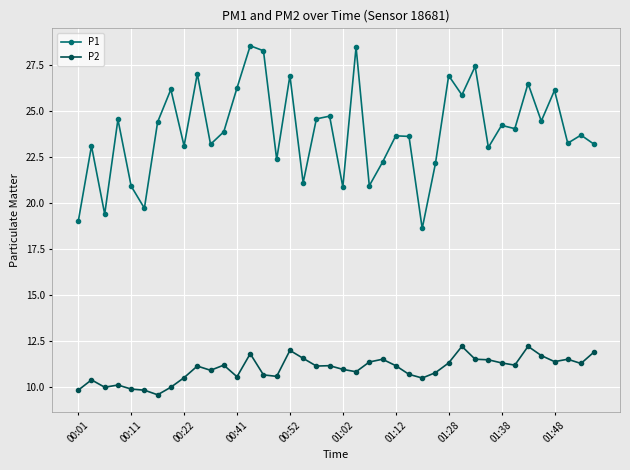

What is the value of the P2 point at the 18th from the left?

11.6